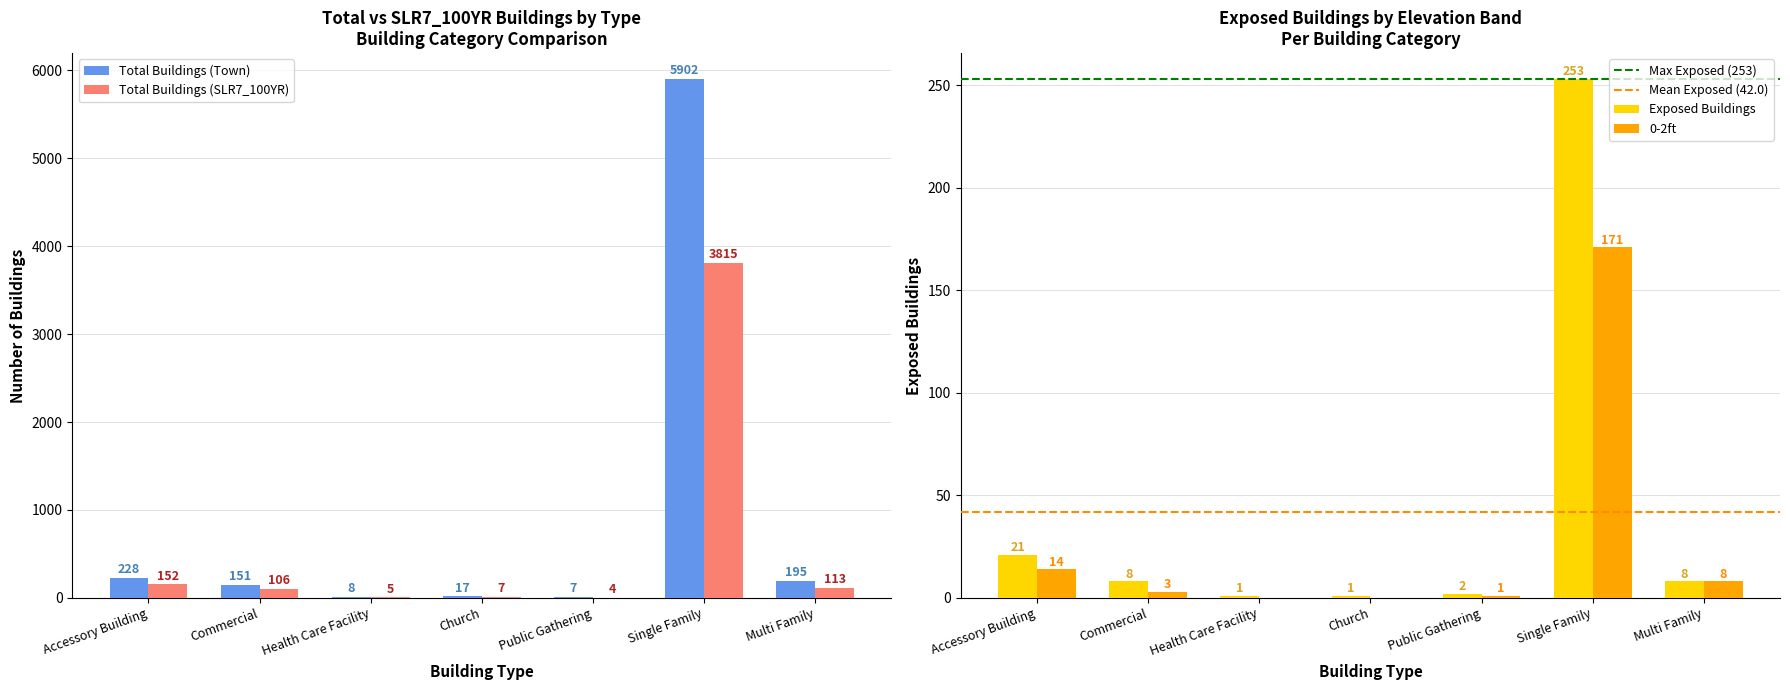

Reading left to right, extract all data points from this chart.

Total Buildings (Town): 228	151	8	17	7	5902	195
Total Buildings (SLR7_100YR): 152	106	5	7	4	3815	113
Exposed Buildings: 21	8	1	1	2	253	8
0-2ft: 14	3	0	0	1	171	8